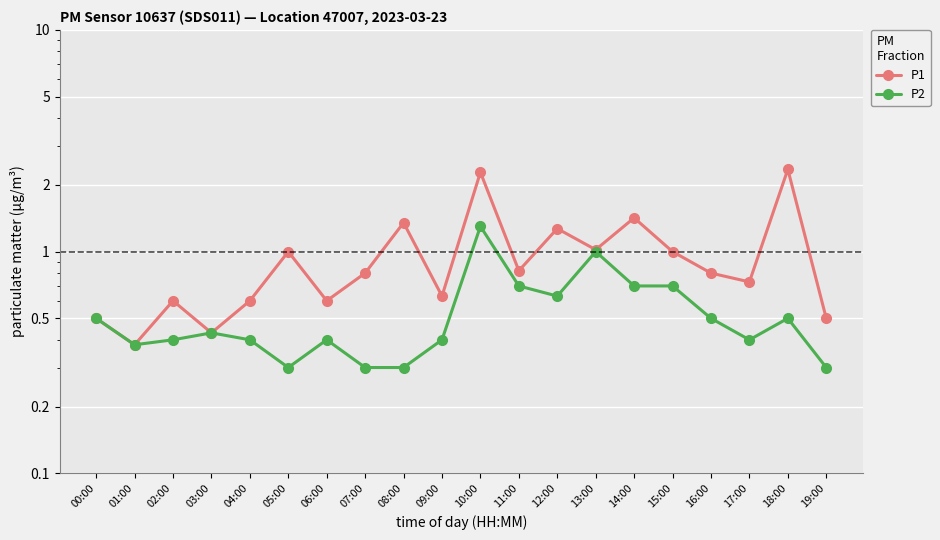

Is this an area chart (filled region under the line)?

No